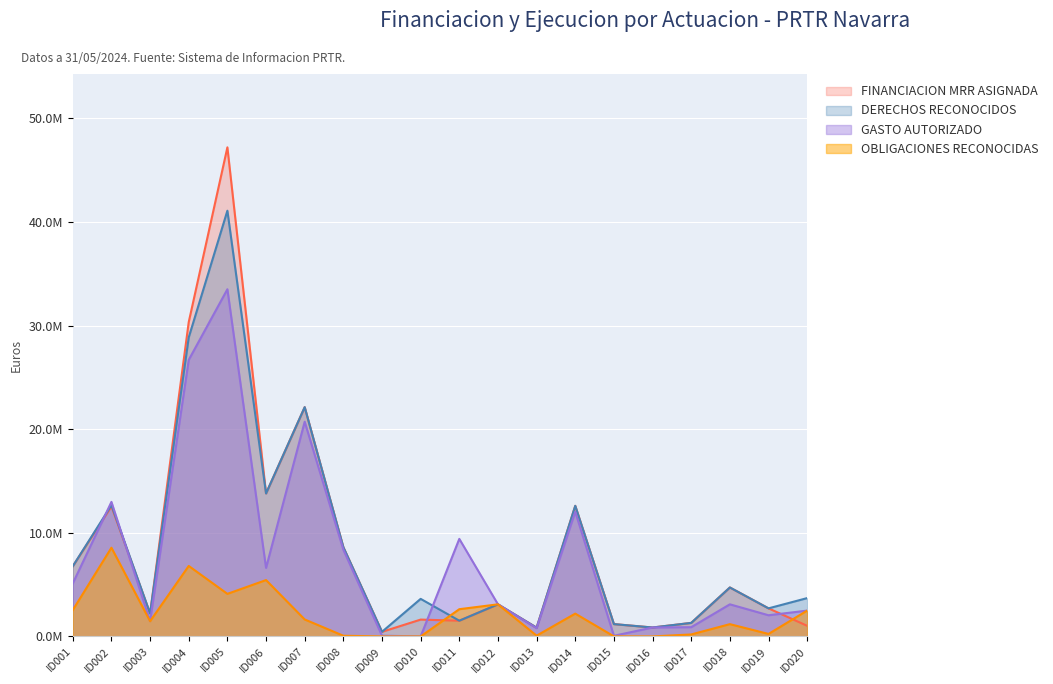

Rank the series by their maximum value, from lowest to highest.

OBLIGACIONES RECONOCIDAS, GASTO AUTORIZADO, DERECHOS RECONOCIDOS, FINANCIACION MRR ASIGNADA